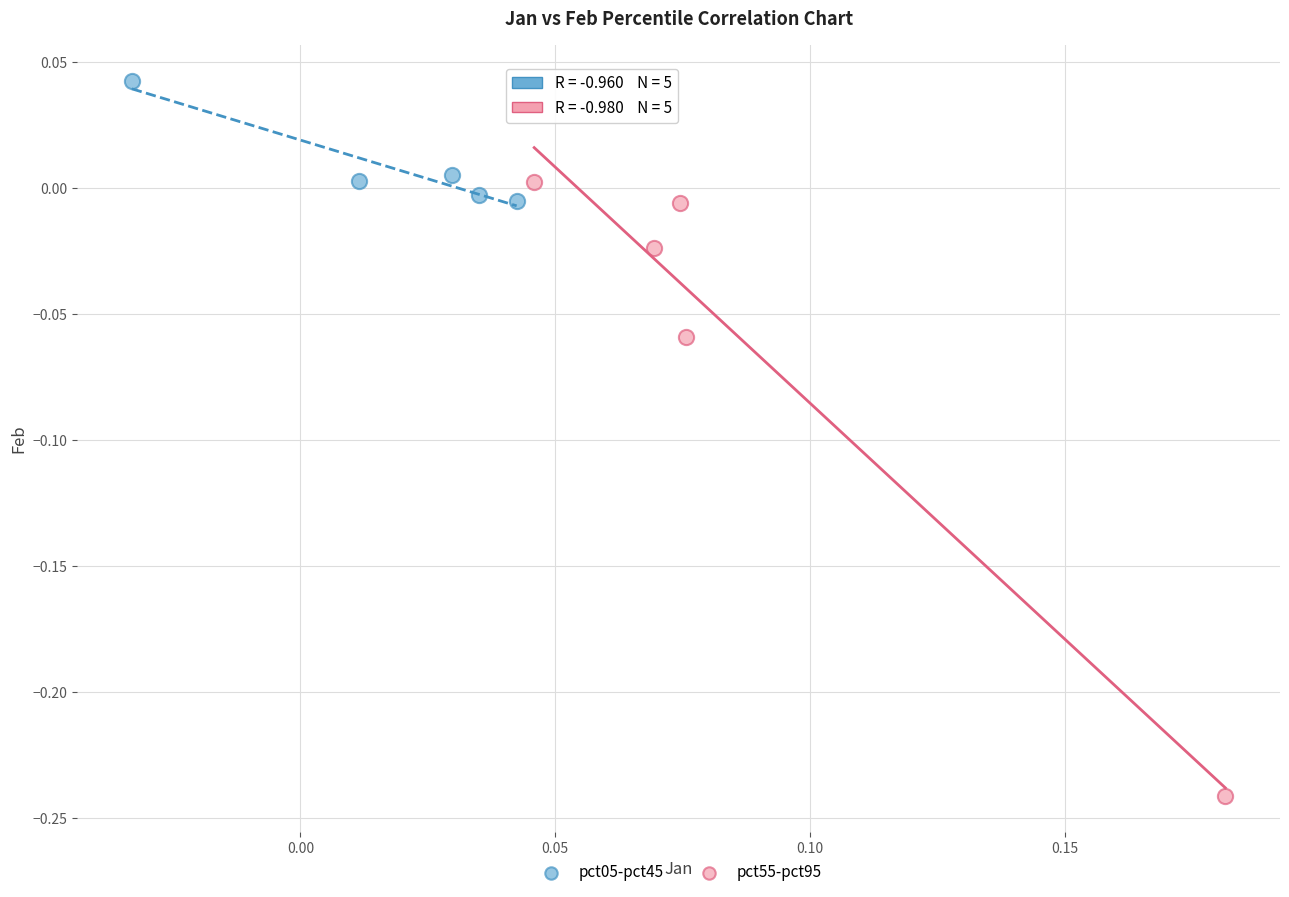

Which series has the widest spread of Y values?

pct55-pct95